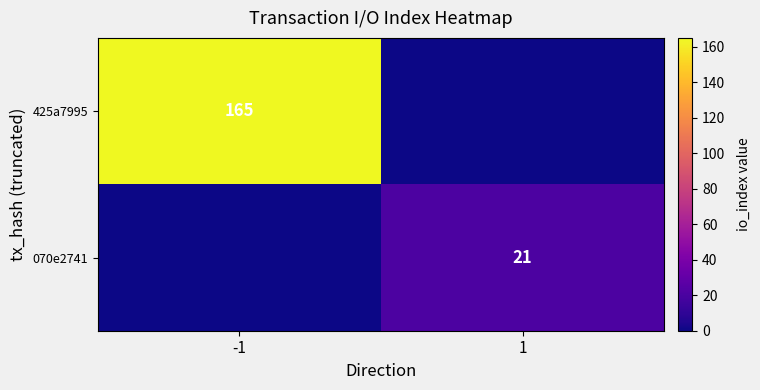

Is the value of 070e2741 at 1 greater than the value of 425a7995 at -1?

No